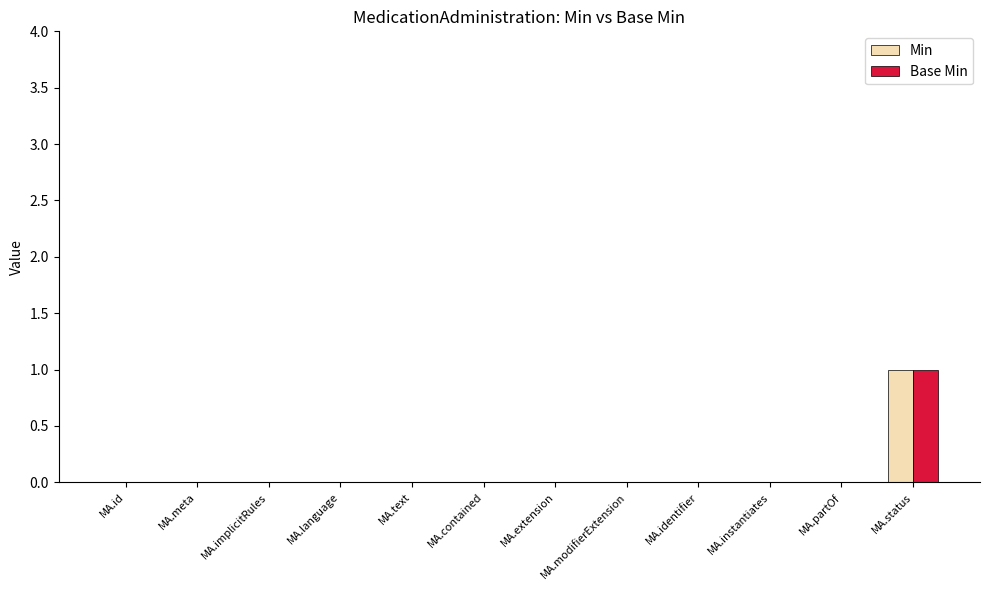

What is the total value across all series at MA.status?

2